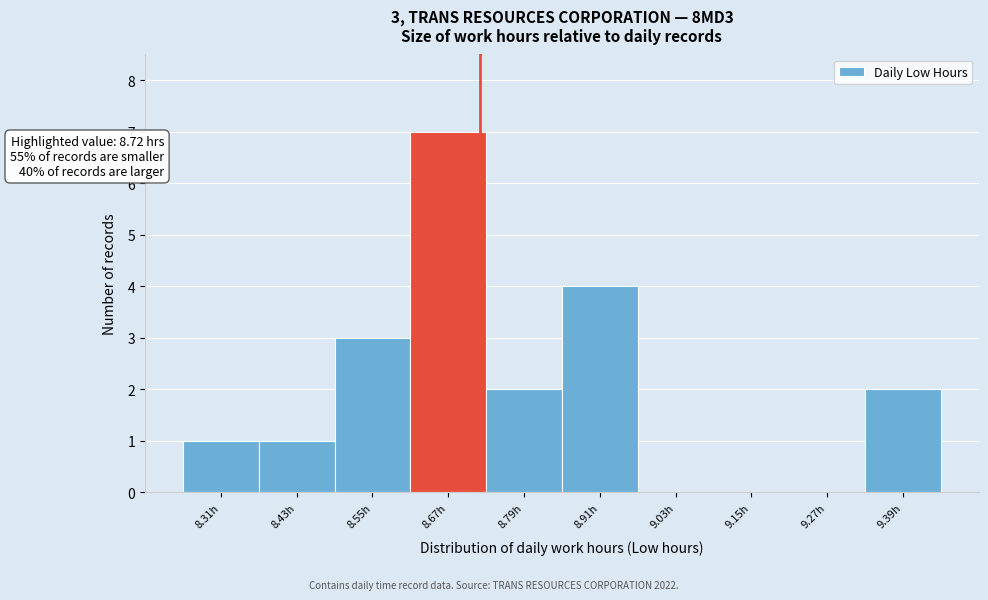

Which range on the x-axis has the tallest bar?

8.61 to 8.73